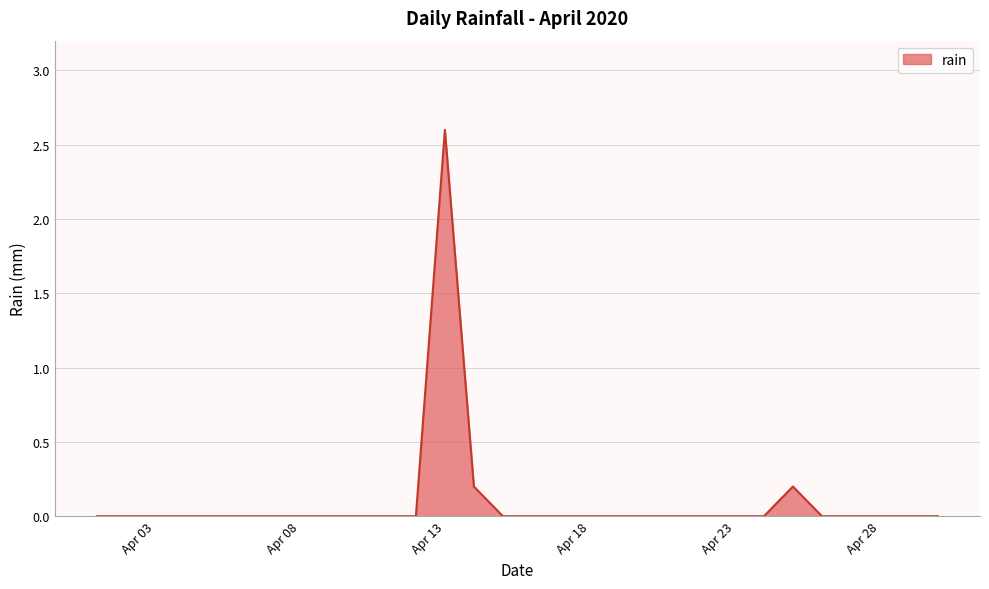

What is the greatest value displayed?

2.6